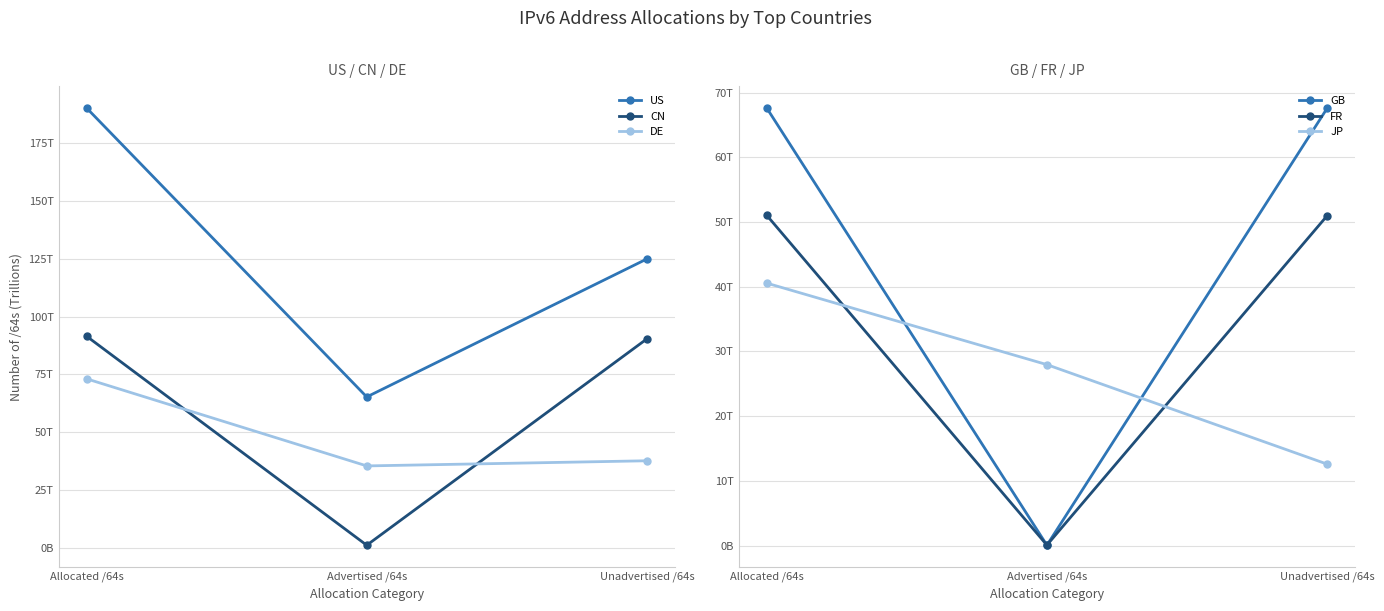

Is it true that DE equals 47.0 at Allocated /64s?

False